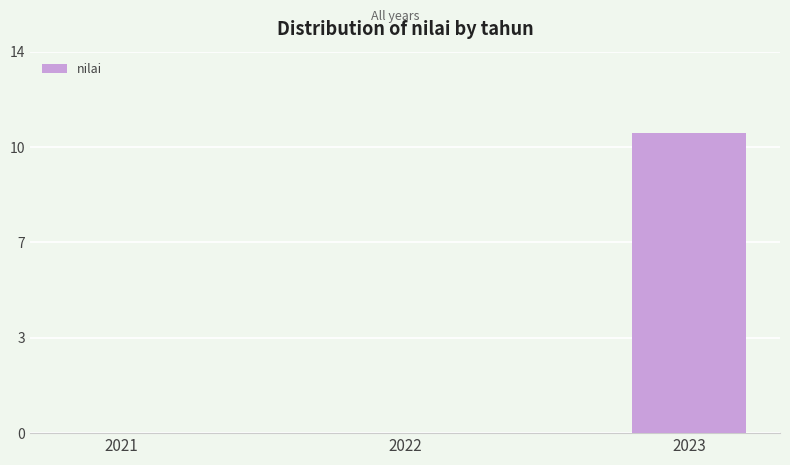

What is the sum of the values at 2023 and 2022?

11